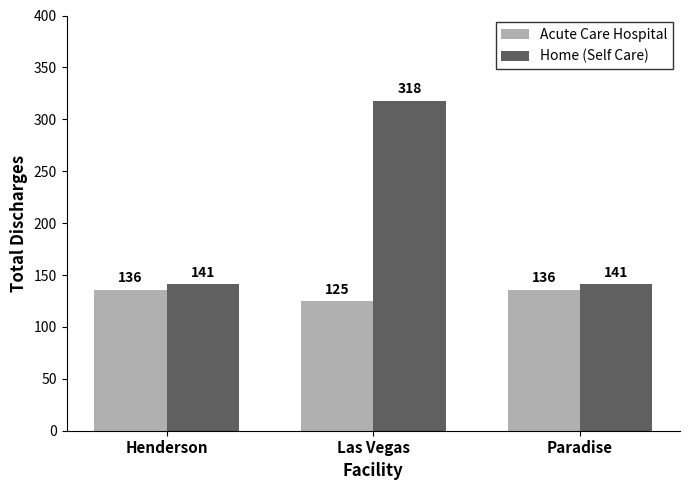

What is the approximate value of Home (Self Care) at Paradise?

141